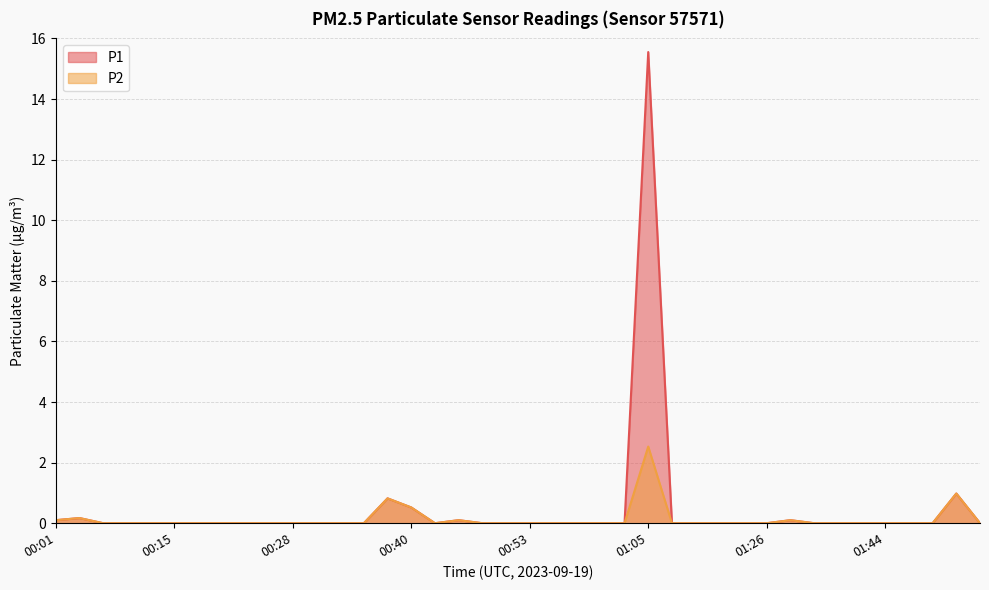

True or false: P1 has more than 0 interior local peaks.

True